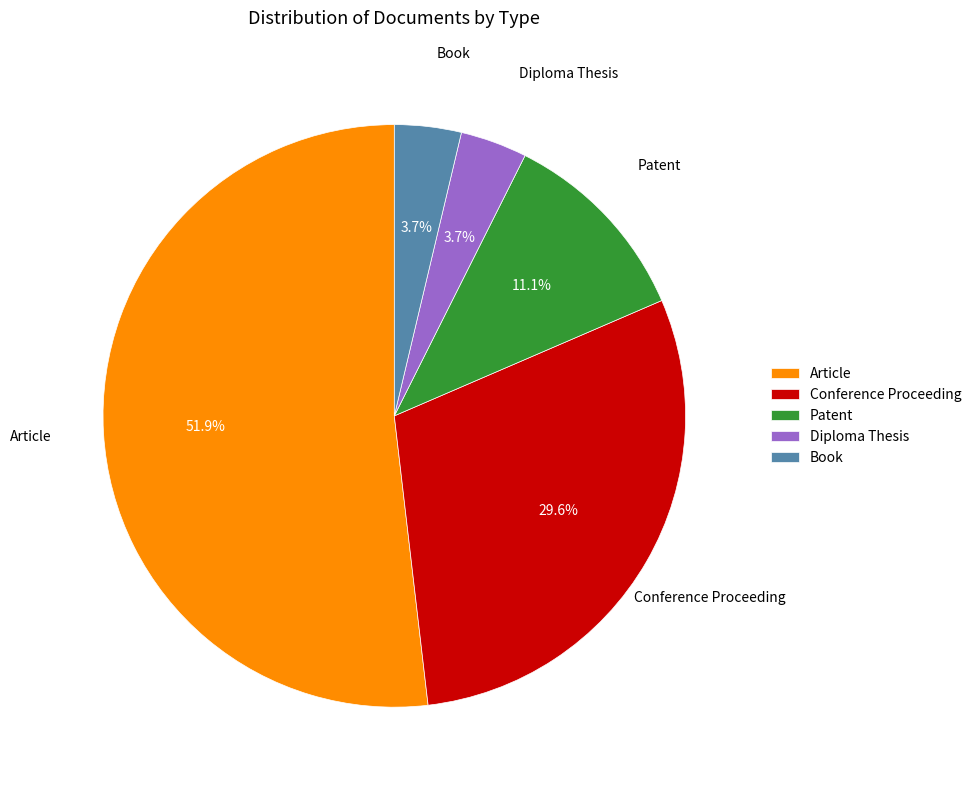

Which category has the biggest portion of the pie?

Article